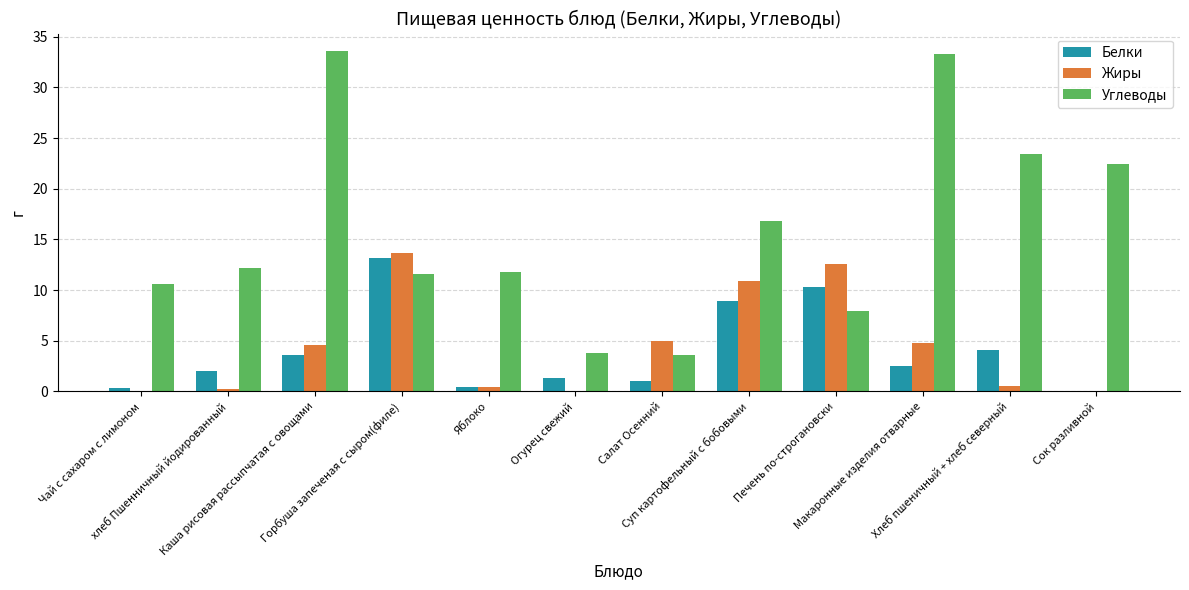

Which series has the largest total across all categories?

Углеводы